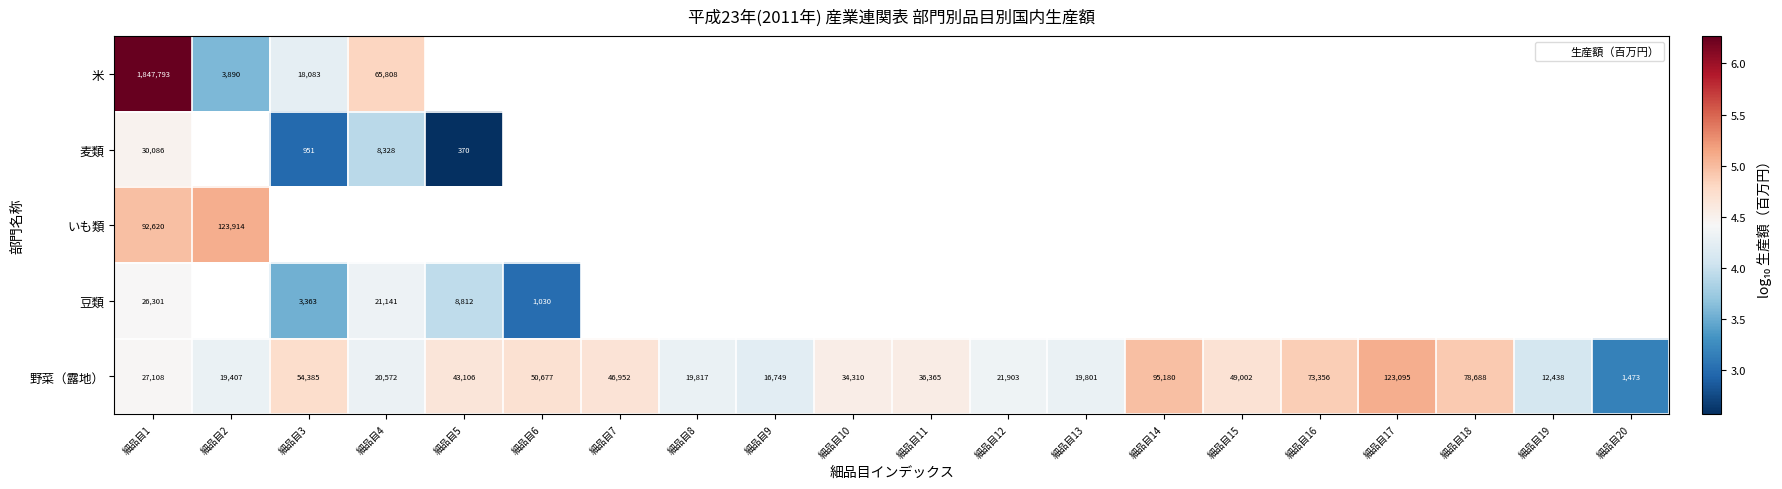

At how many categories does at least one series exceed 3?

20